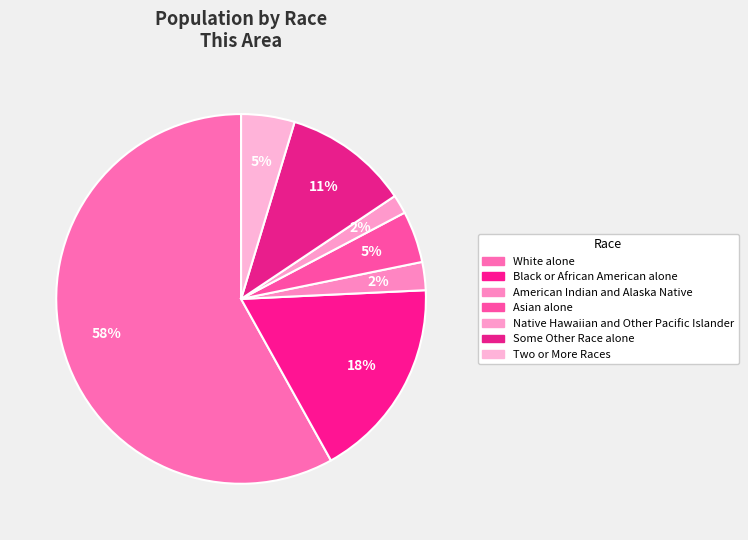

The Some Other Race alone slice represents 5% of the pie. True or false?

False